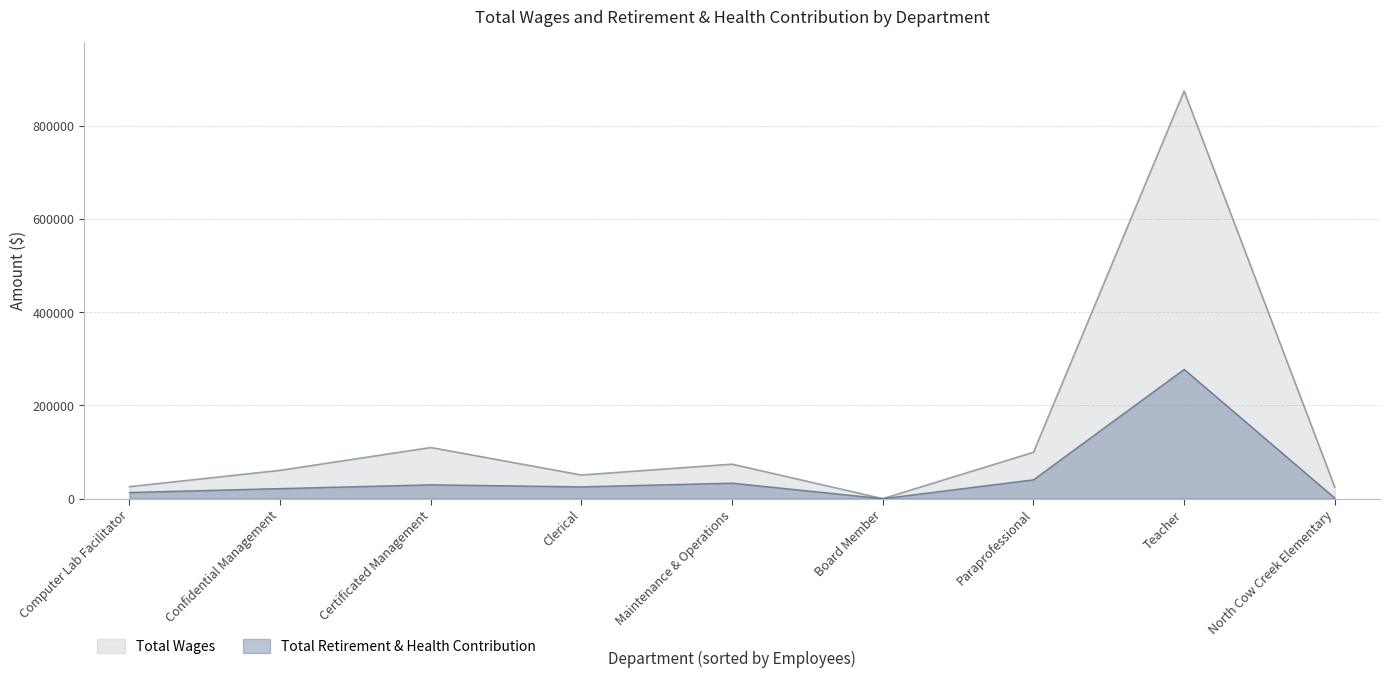

True or false: Total Retirement & Health Contribution and Total Wages cross at least once.

False